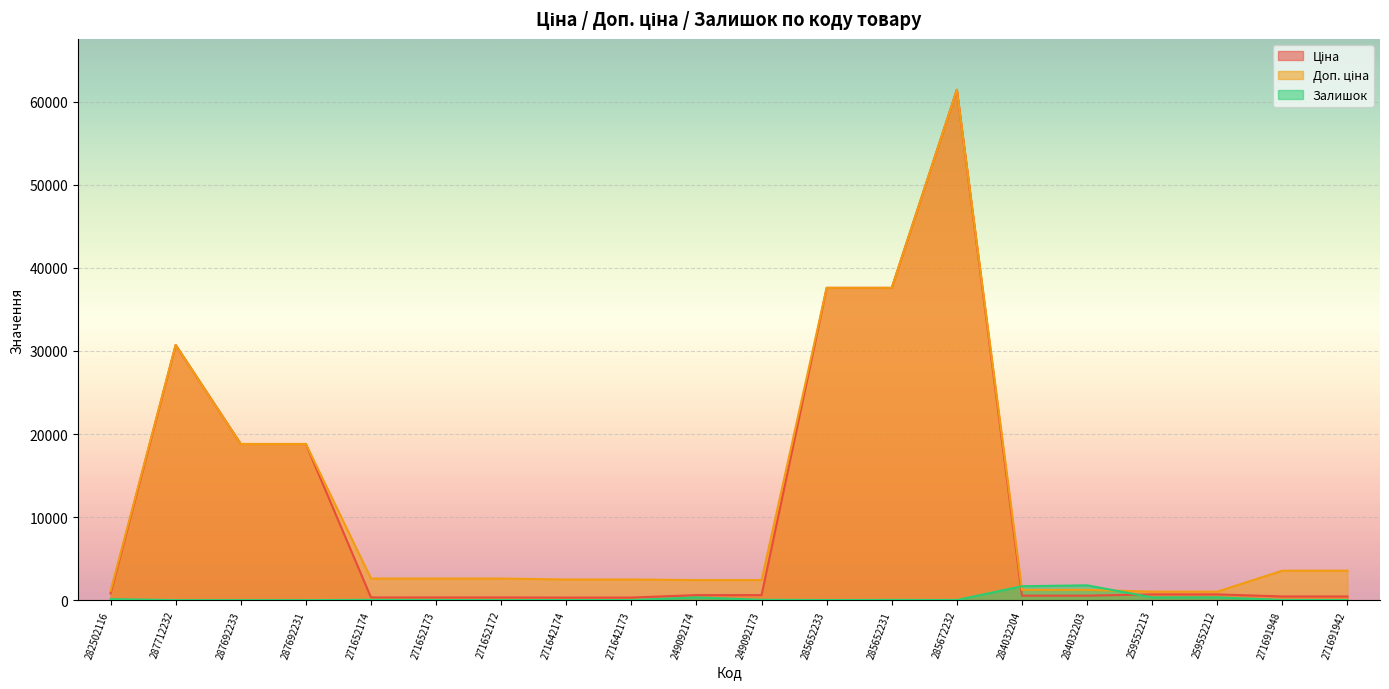

How many data points in Доп. ціна are less than 2598?

9